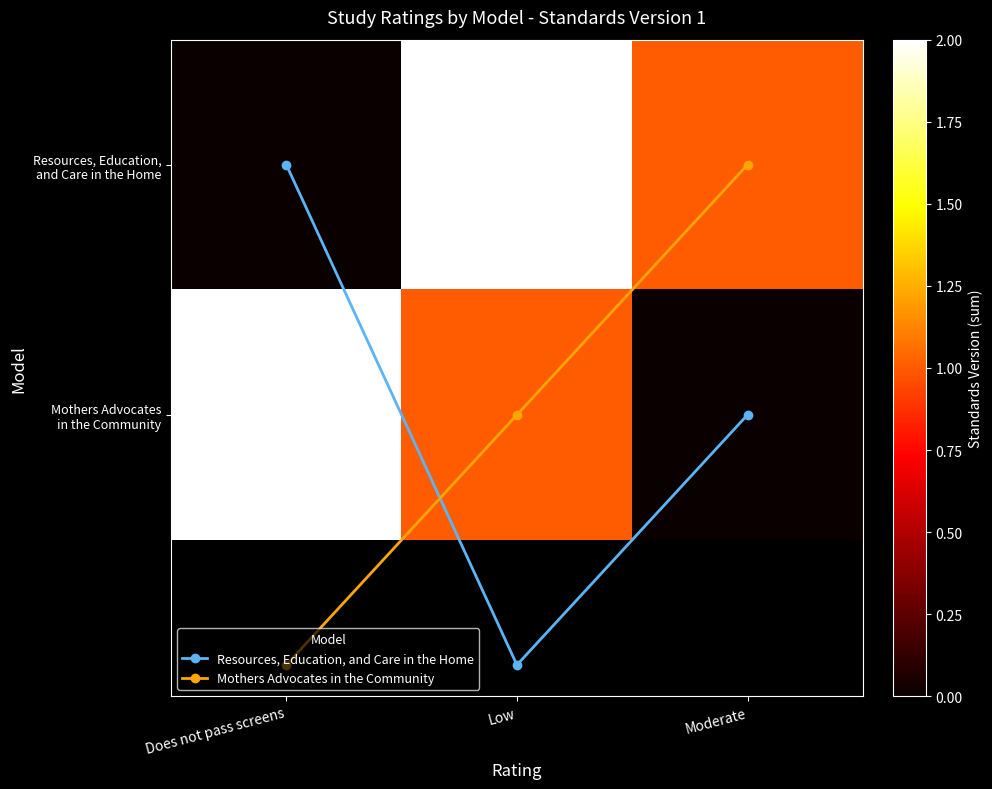

How many categories are shown in the chart?

3